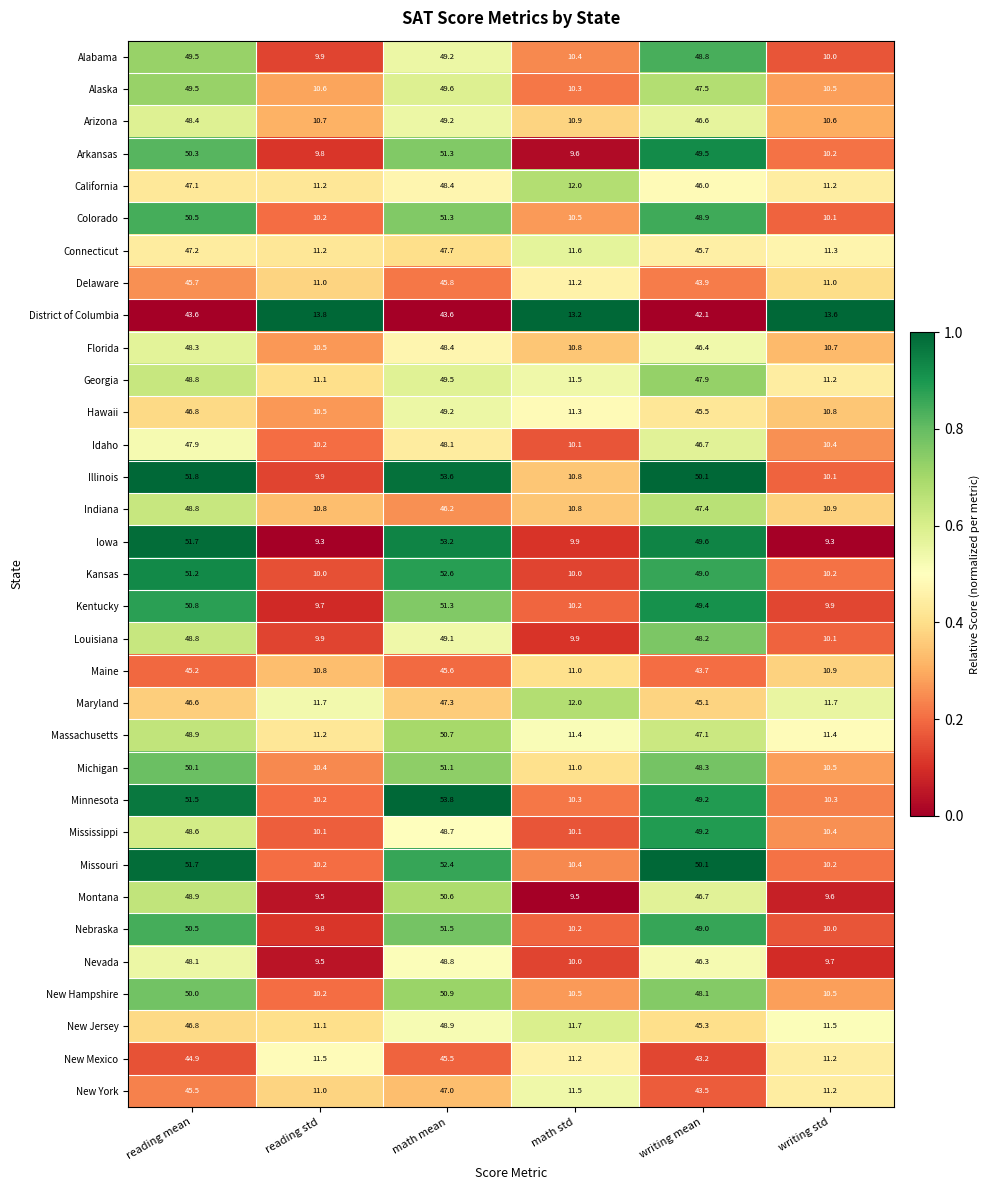

At which label does New Hampshire reach its peak?

math mean